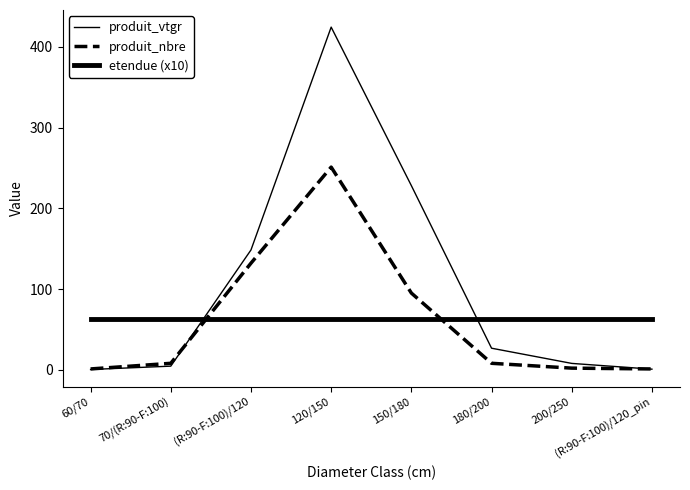

Does the chart have visible grid lines?

No